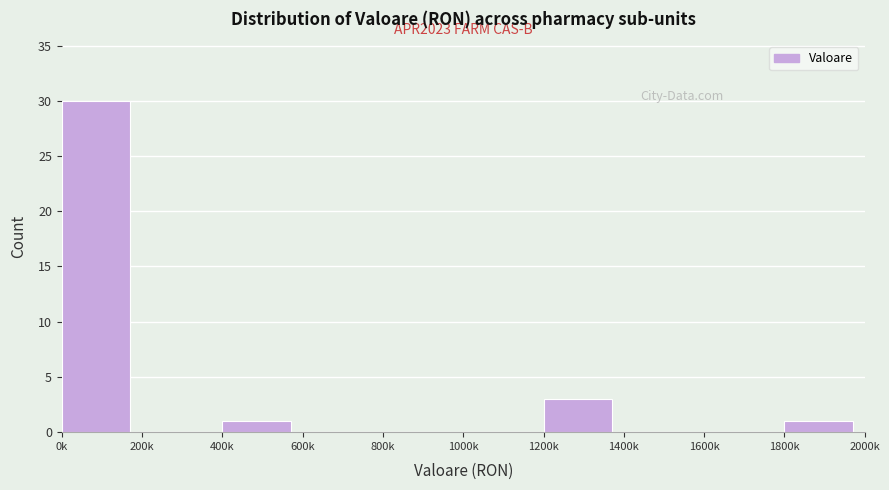

Reading left to right, list all the values displayed in this chart.

0k=30	200k=0	400k=1	600k=0	800k=0	1000k=0	1200k=3	1400k=0	1600k=0	1800k=1